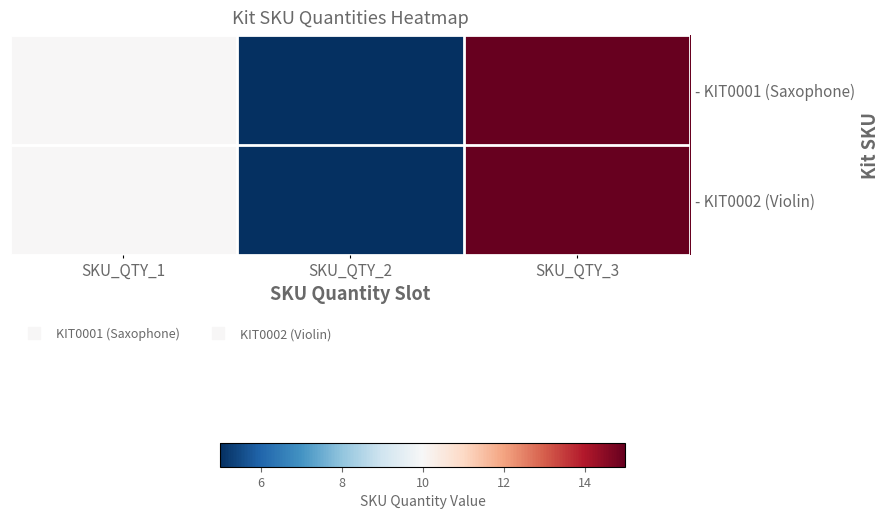

Which has a higher value, SKU_QTY_3 or SKU_QTY_2?

SKU_QTY_3